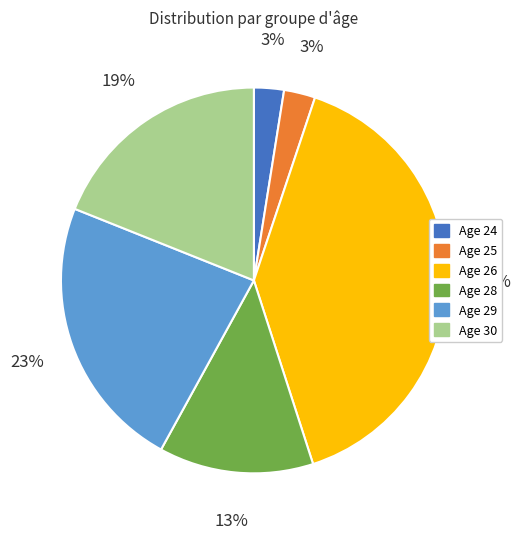

To the nearest percent, what is the average slice percentage?

17%